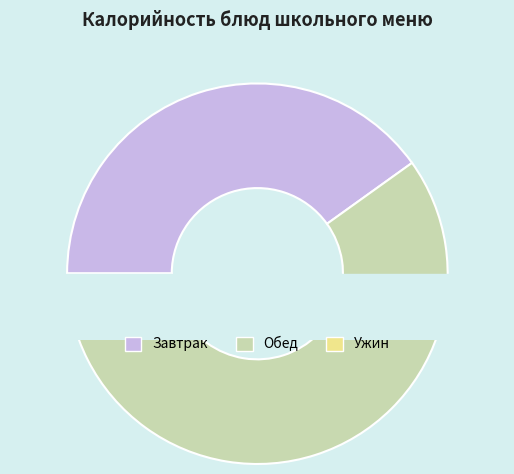

The Чай с лимоном slice represents 19% of the pie. True or false?

False